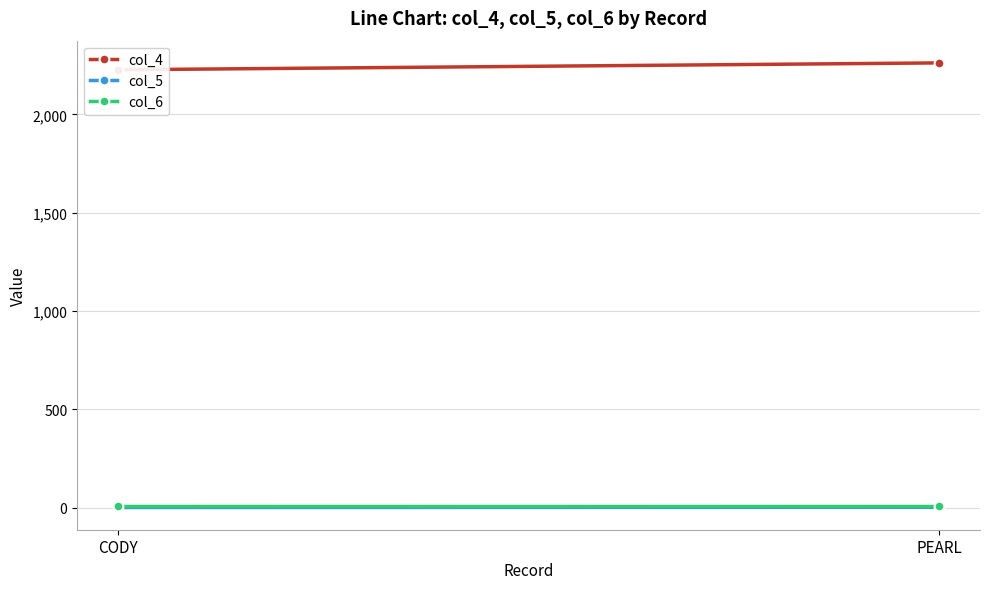

What is the lowest value of the col_4 series?

2227